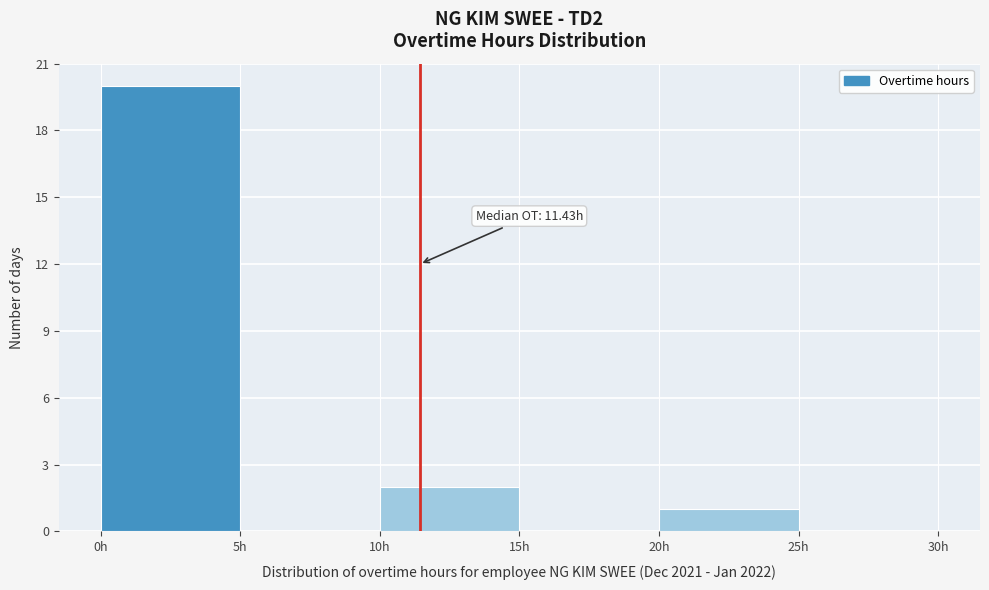

Which range on the x-axis has the tallest bar?

0 to 5